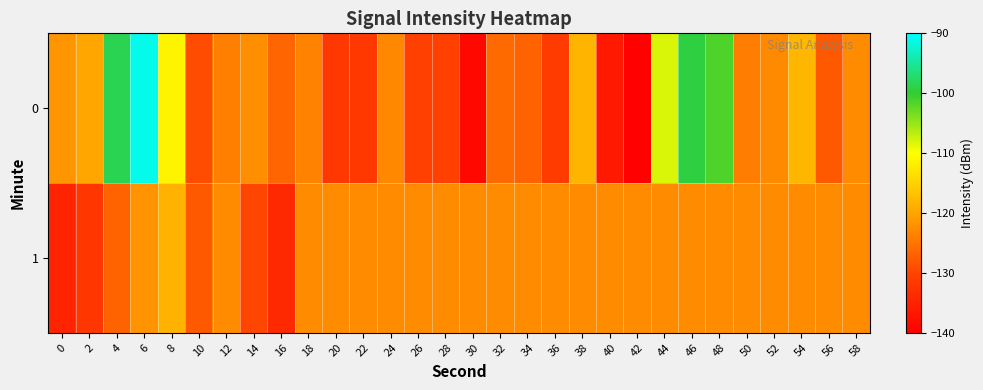

What is the minimum value shown in the chart?

-139.5